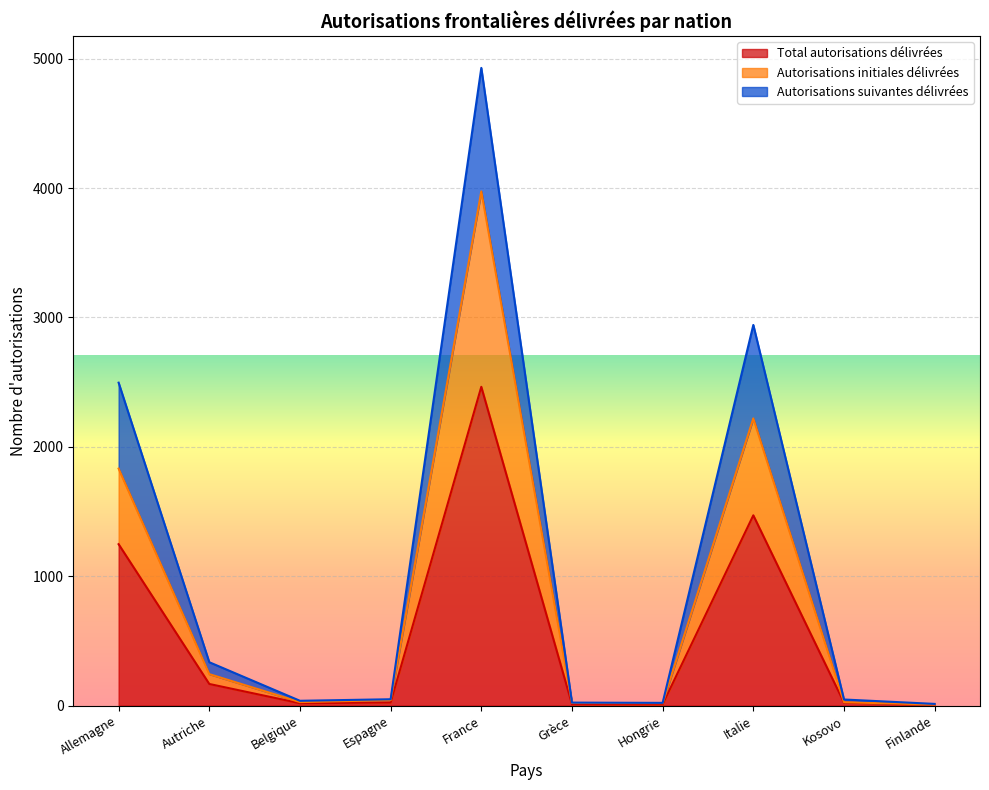

Reading left to right, extract all data points from this chart.

Total autorisations délivrées: 1248	168	19	25	2464	12	11	1471	24	7
Autorisations initiales délivrées: 1832	244	28	43	3974	21	20	2220	27	9
Autorisations suivantes délivrées: 2496	336	38	50	4928	24	22	2942	48	14